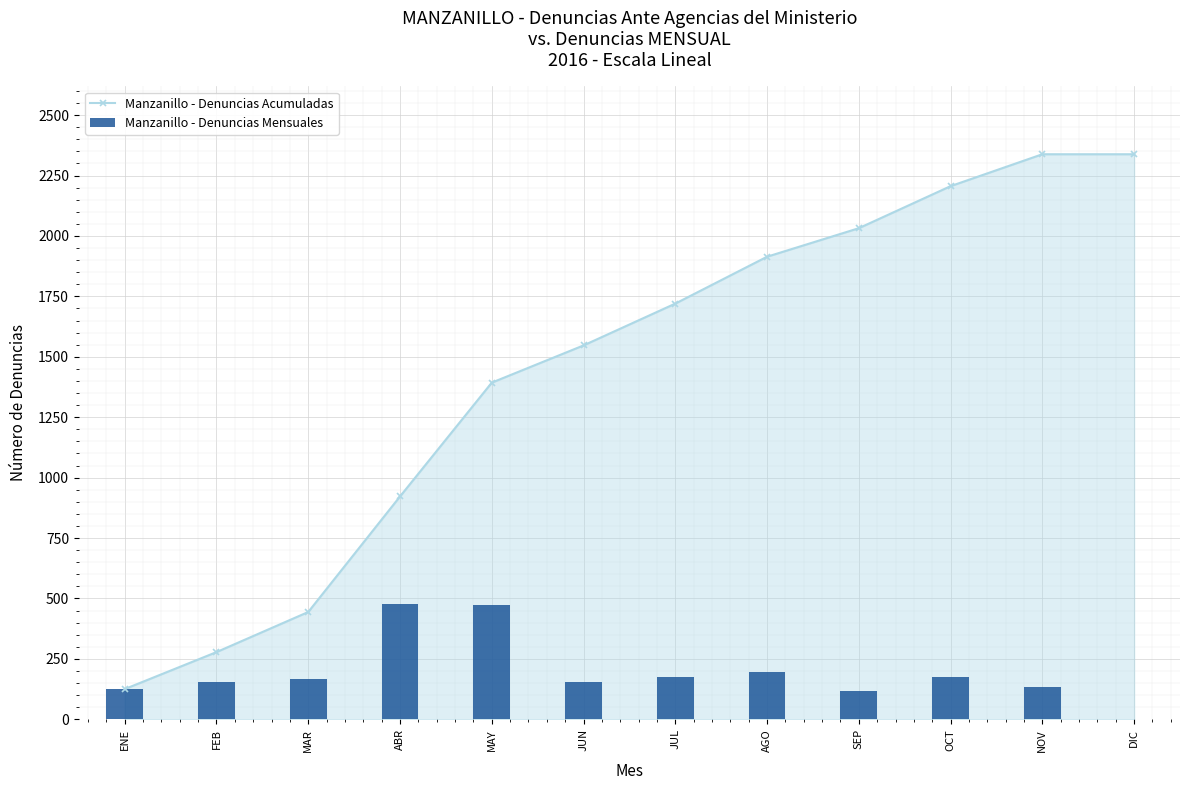

Reading left to right, list all the values displayed in this chart.

Manzanillo - Denuncias Acumuladas: 125	278	444	922	1393	1547	1720	1914	2032	2206	2338	2338
Manzanillo - Denuncias Mensuales: 125	153	166	478	471	154	173	194	118	174	132	0